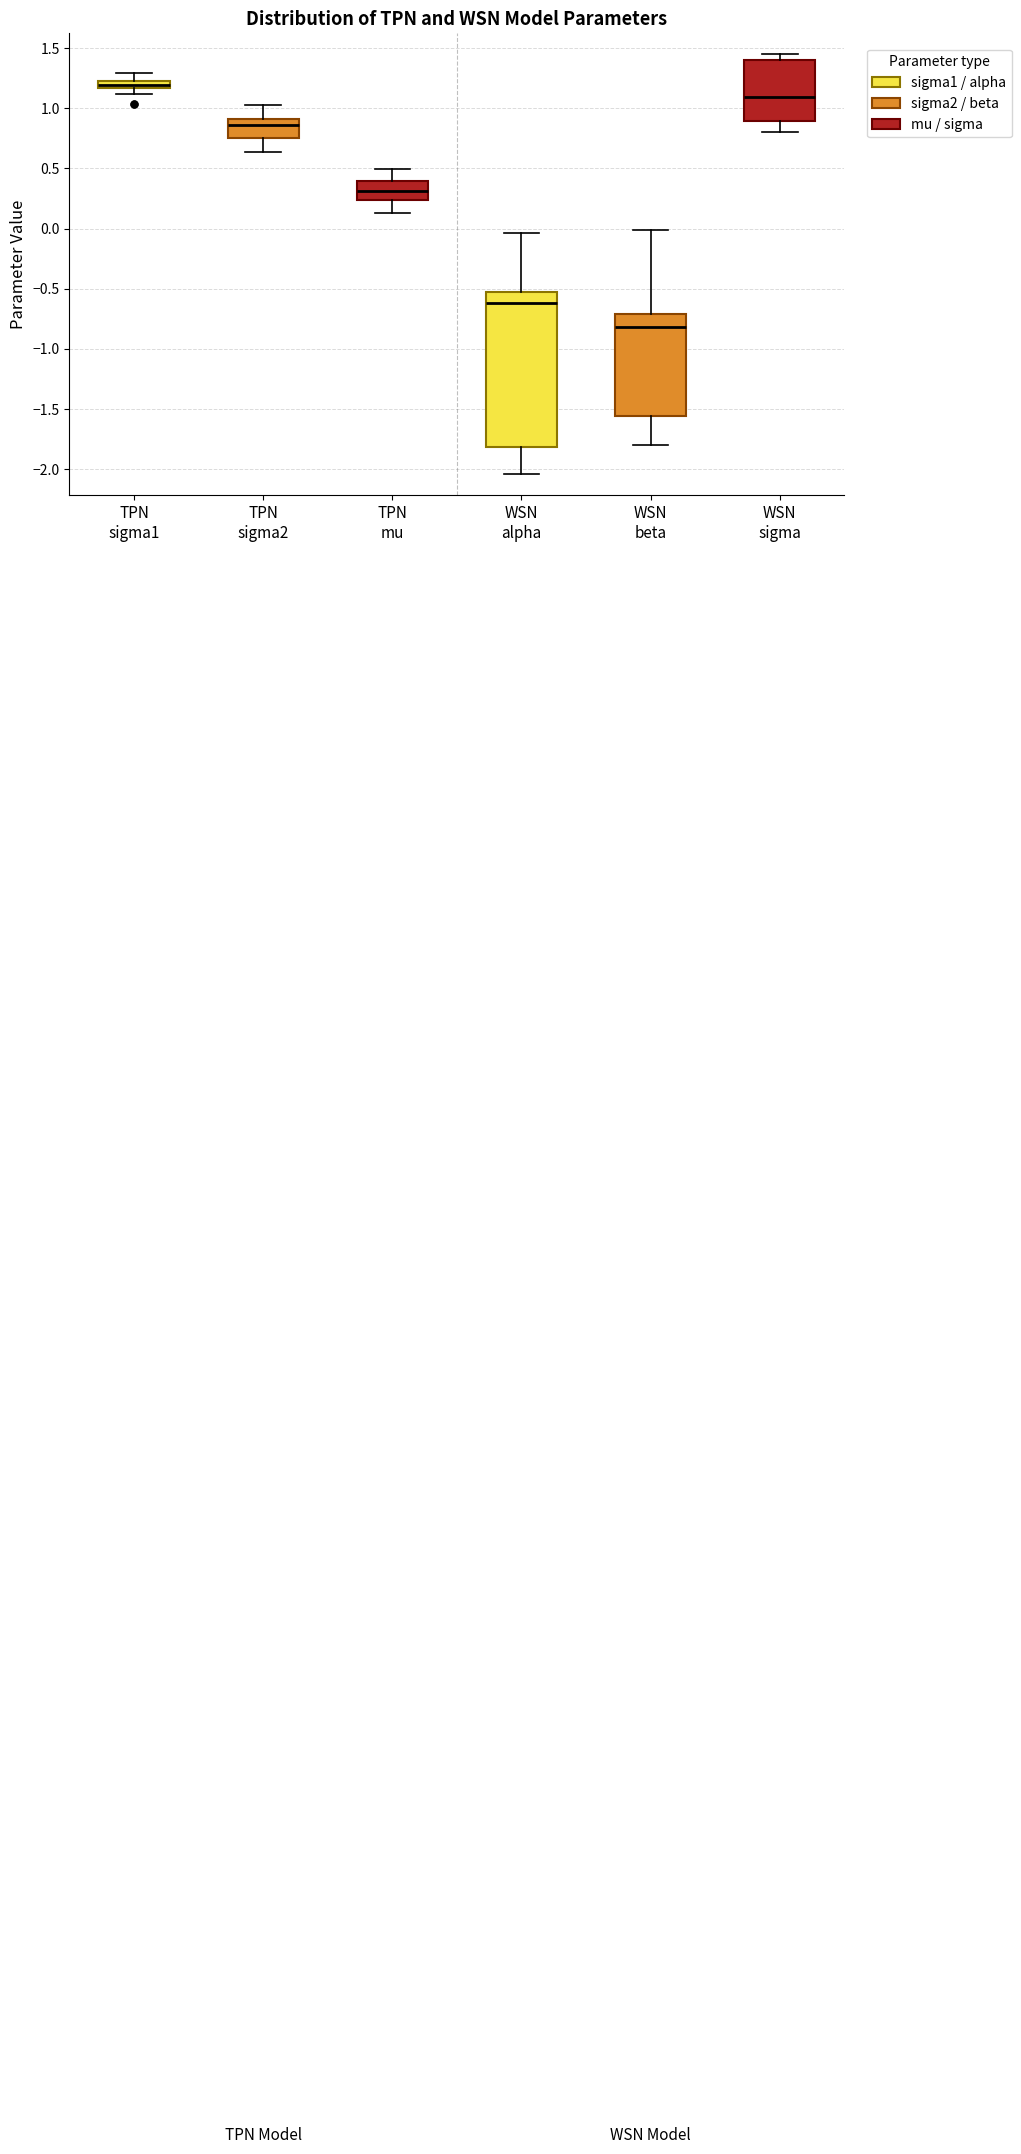

Which box has the lowest median line?

WSN beta